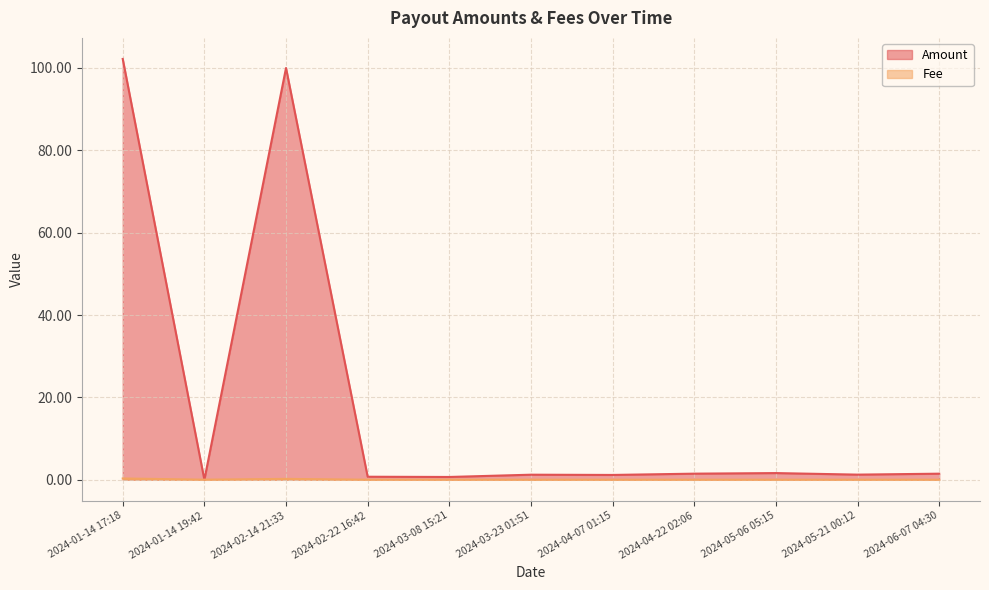

What is the label of the 2nd point from the left?

2024-01-14 19:42